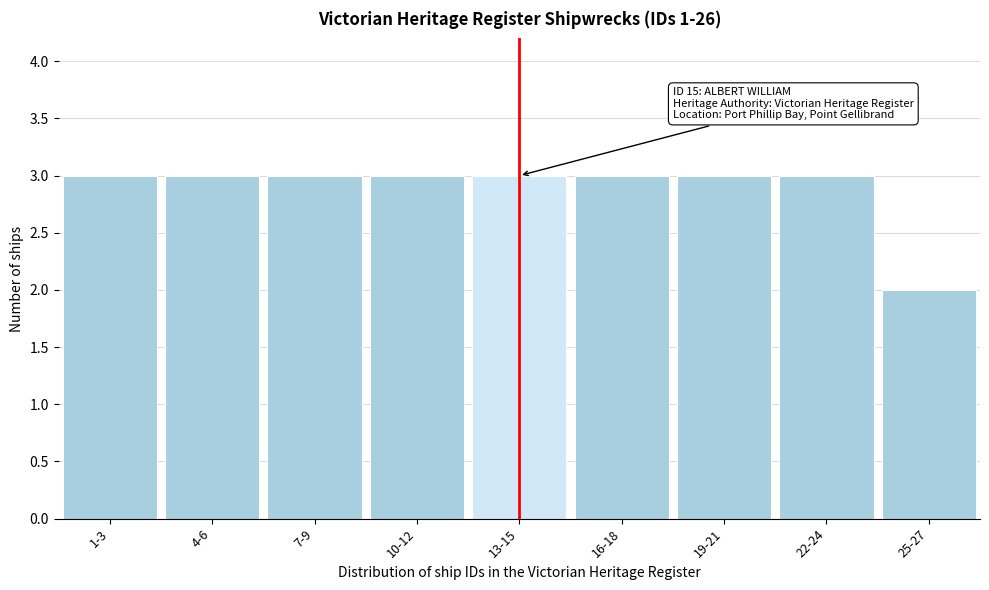

Reading left to right, list all the values displayed in this chart.

3	3	3	3	3	3	3	3	2